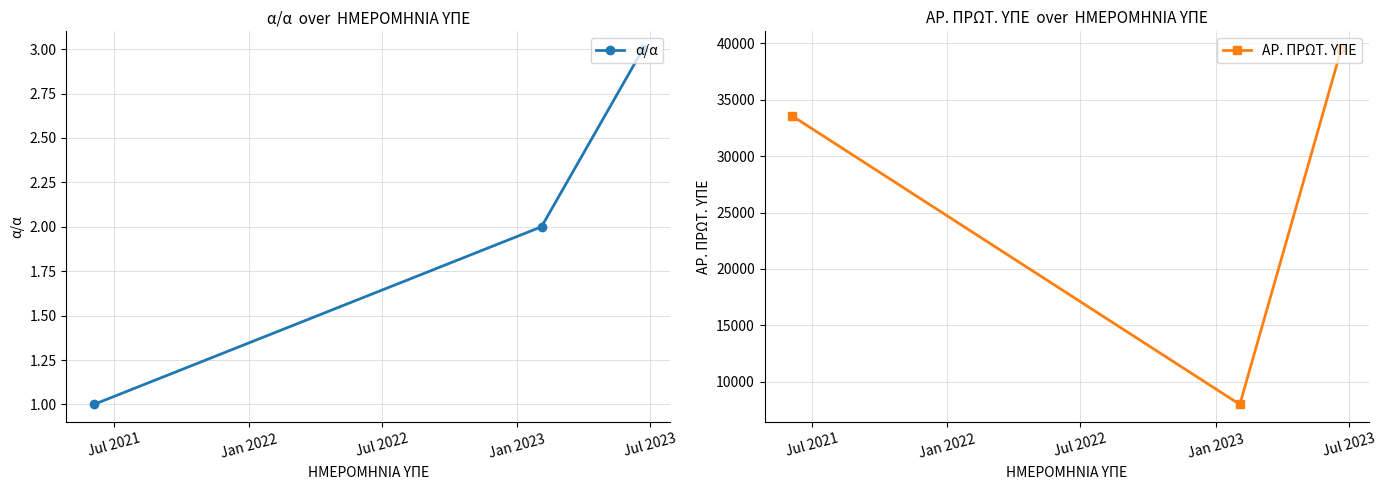

What is the highest value of the α/α series?

3